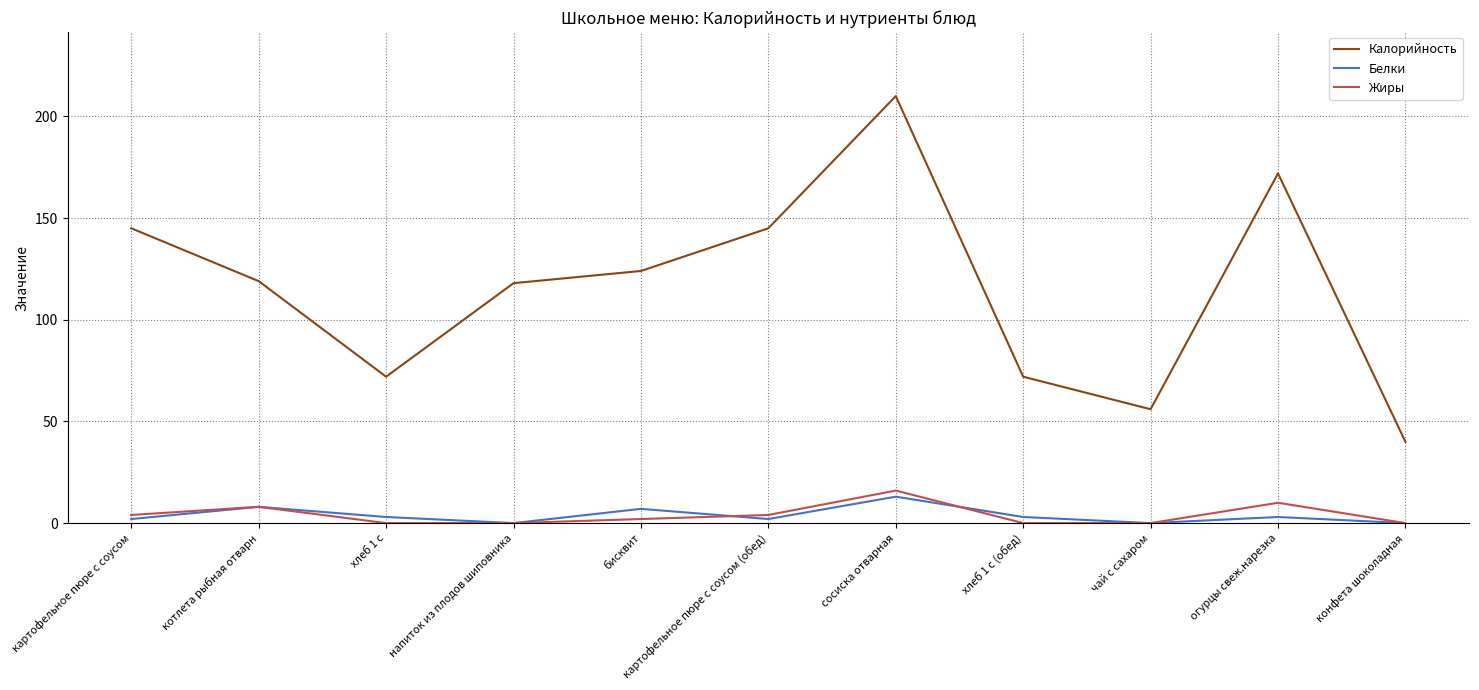

True or false: Жиры and Калорийность cross at least once.

False